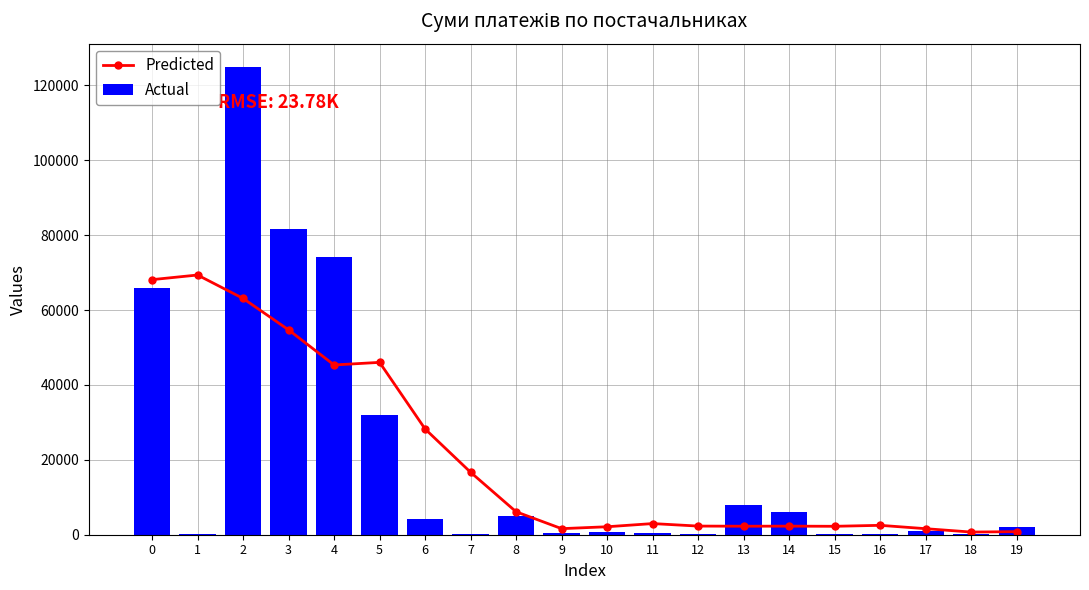

Rank the series at 13 from highest to lowest value.

Actual, Predicted